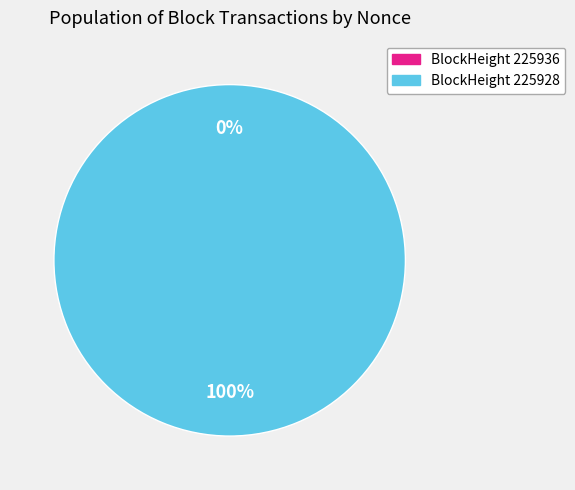

What is the largest slice in the pie chart?

225928